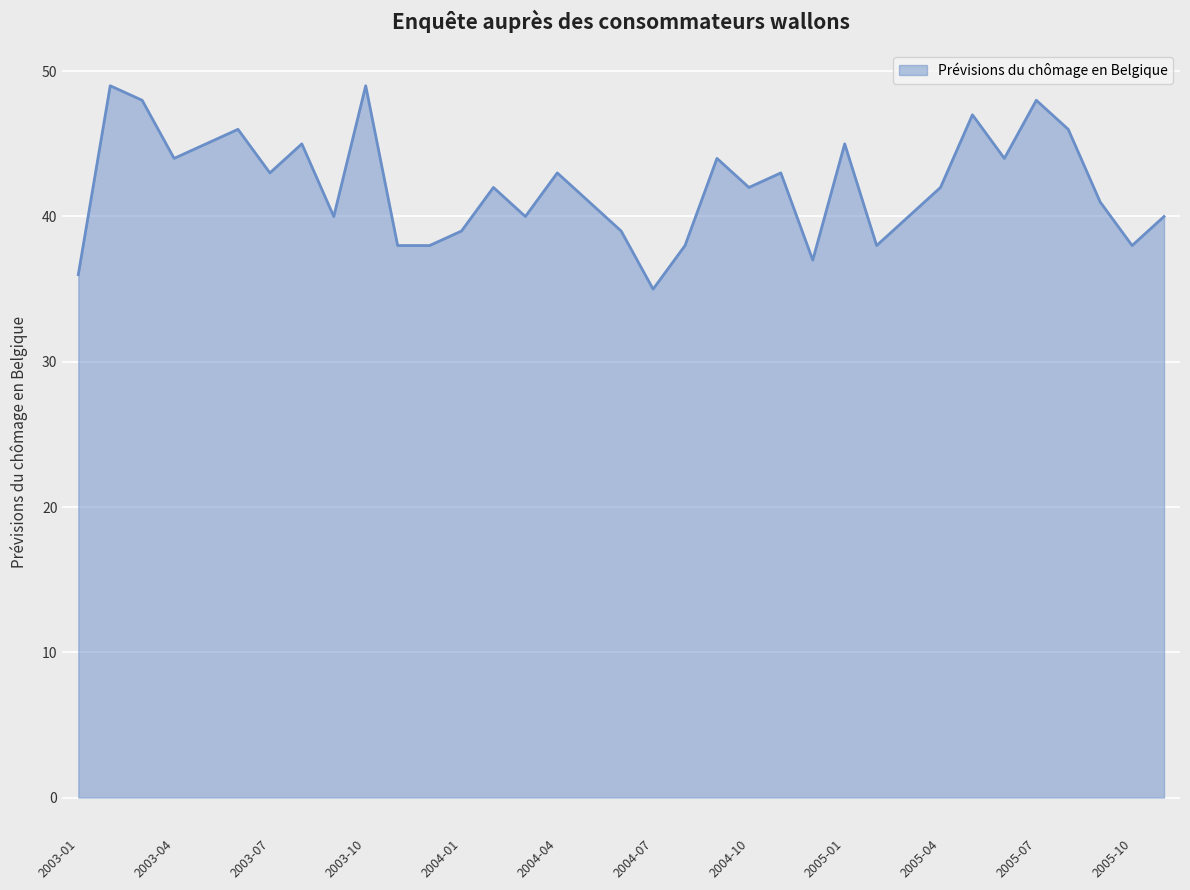

What is the greatest value displayed?

49